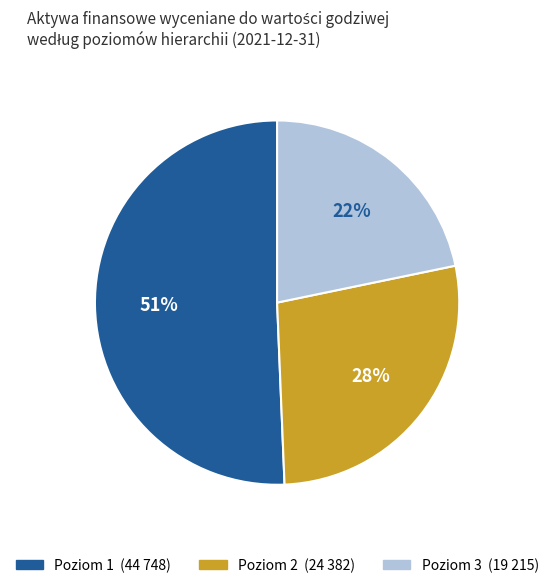

Rank the categories by value from lowest to highest.

Poziom 3, Poziom 2, Poziom 1